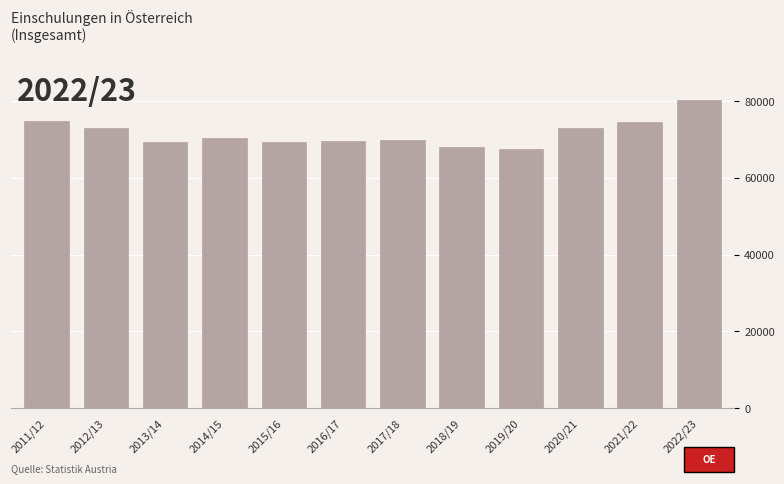

Which label corresponds to the largest value in the chart?

2022/23